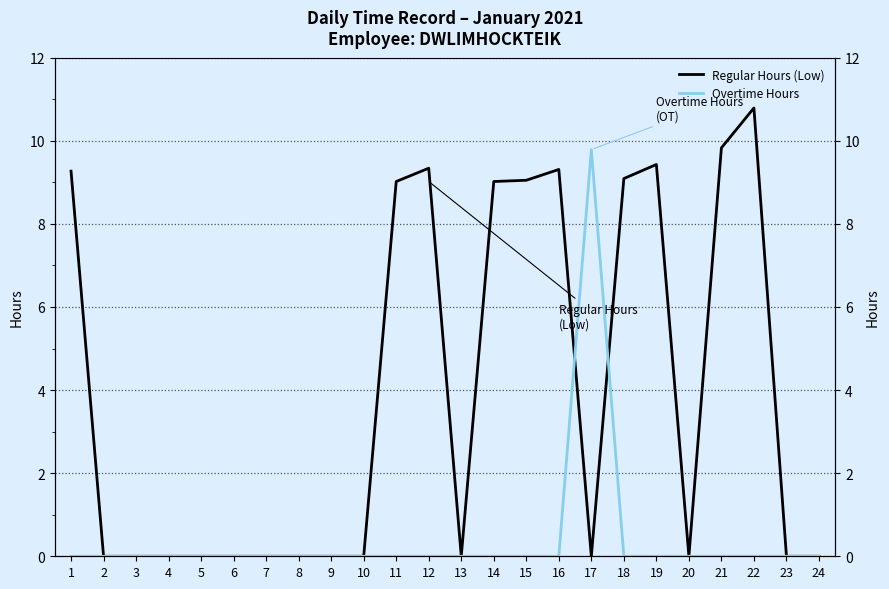

Rank the series at 8 from lowest to highest value.

Regular Hours (Low), Overtime Hours